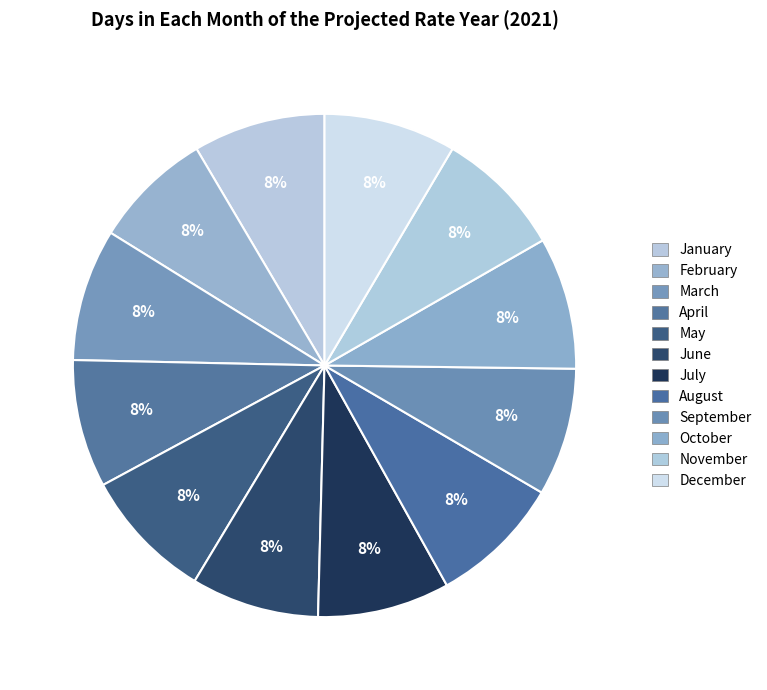

Combined, what portion of the pie is December and July?

17.0%